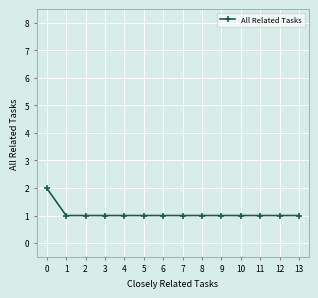

What is the greatest value displayed?

2